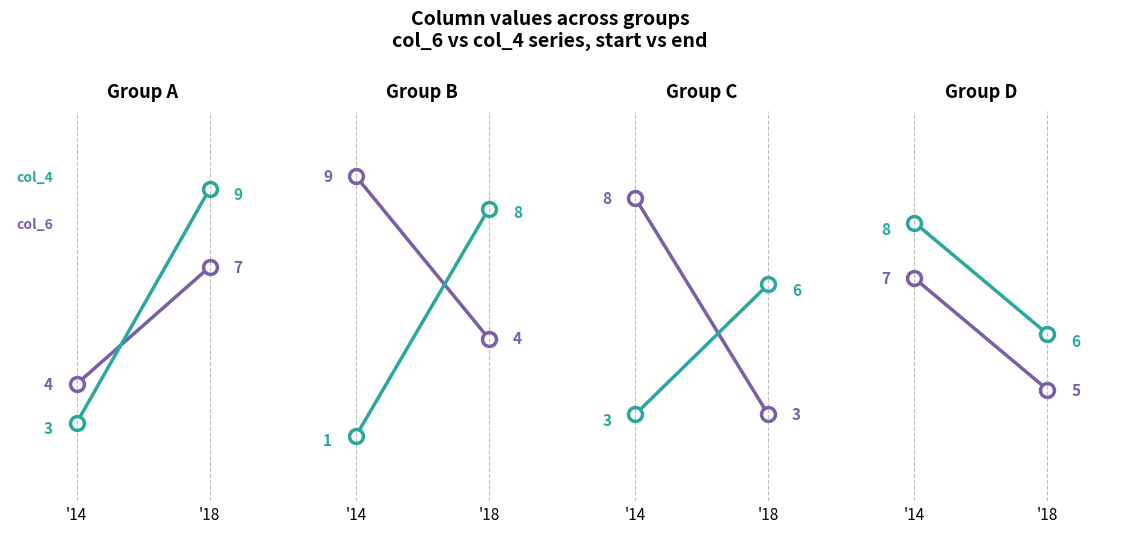

Rank the series at '14 from highest to lowest value.

col_4, col_6